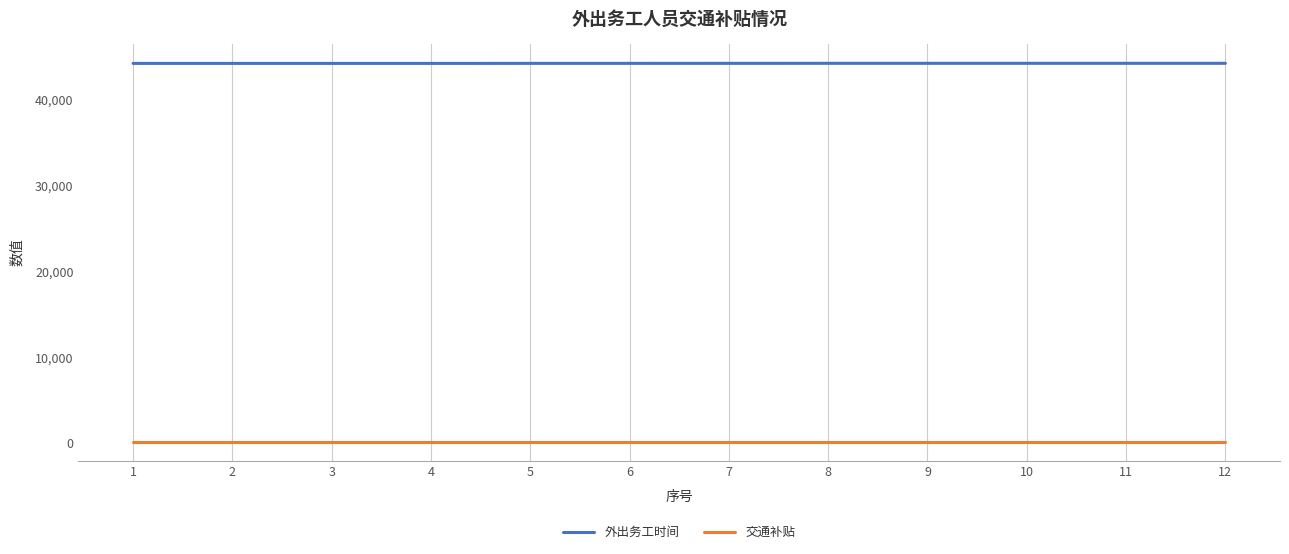

Rank the series at 10 from lowest to highest value.

交通补贴, 外出务工时间